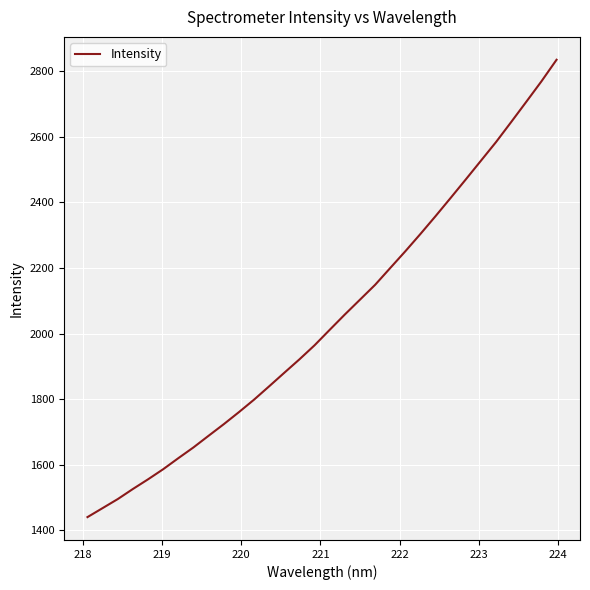

What is the difference between the maximum and minimum values?

1394.3